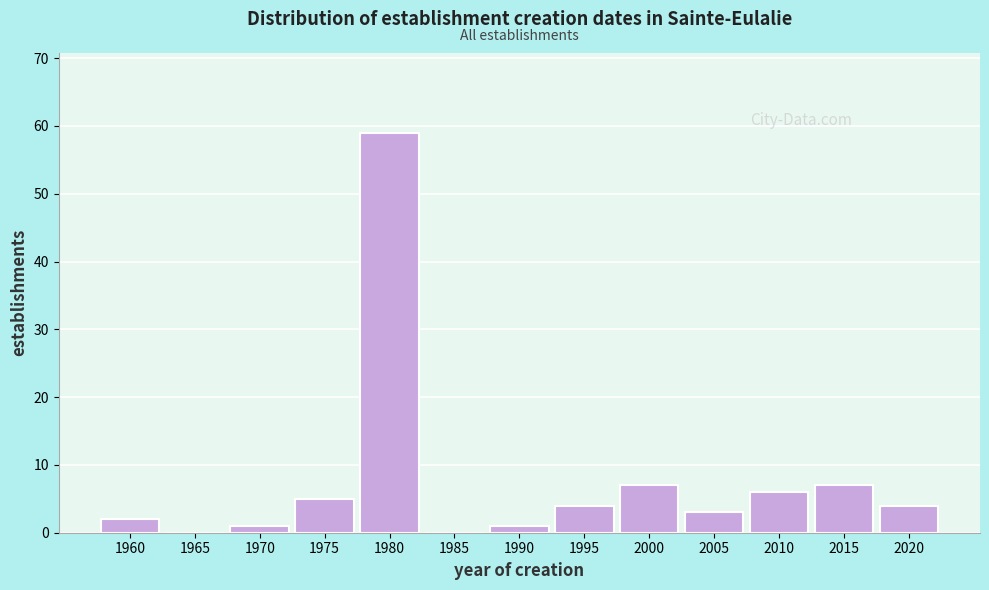

Reading right to left, list all the values displayed in this chart.

2020=4	2015=7	2010=6	2005=3	2000=7	1995=4	1990=1	1985=0	1980=59	1975=5	1970=1	1965=0	1960=2